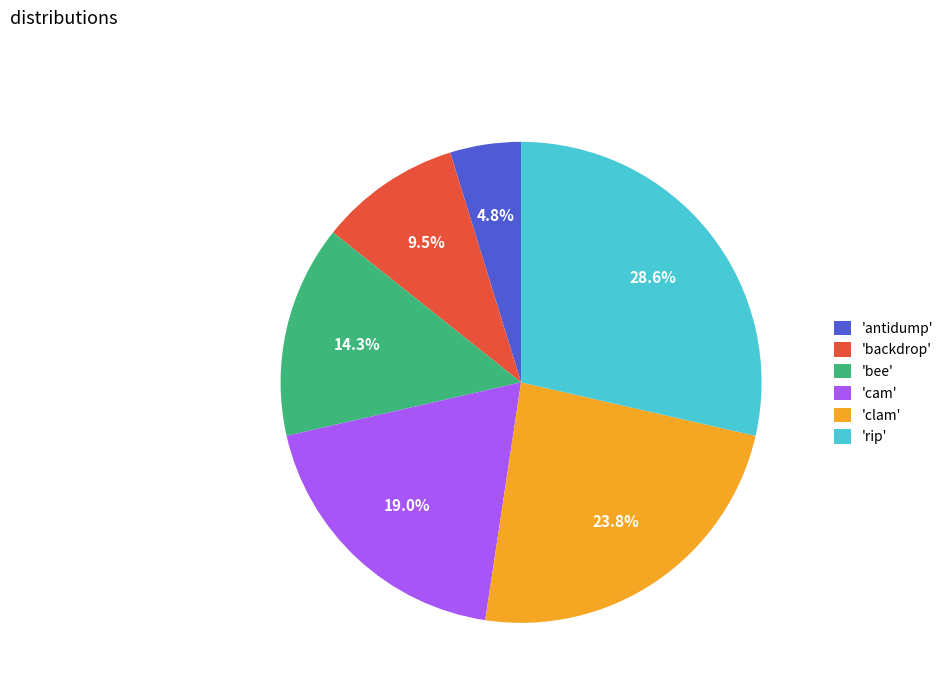

How many slices are in this pie chart?

6